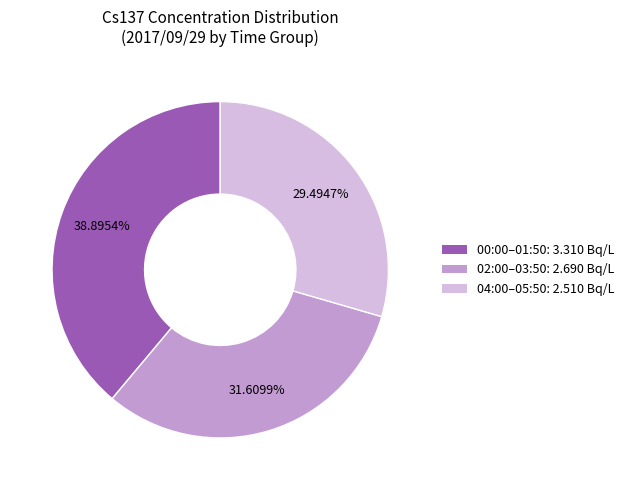

Is there any slice that represents more than half of the pie?

No